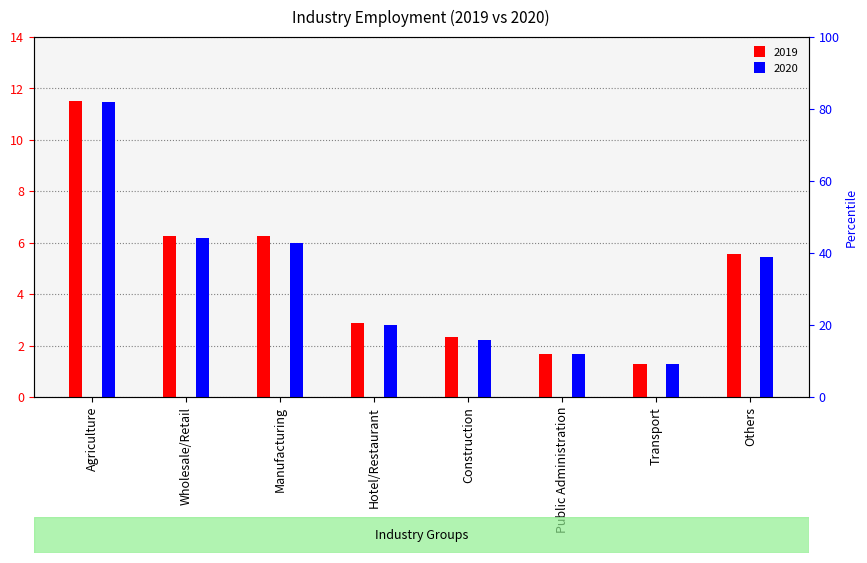

Count the number of categories in the chart.

8